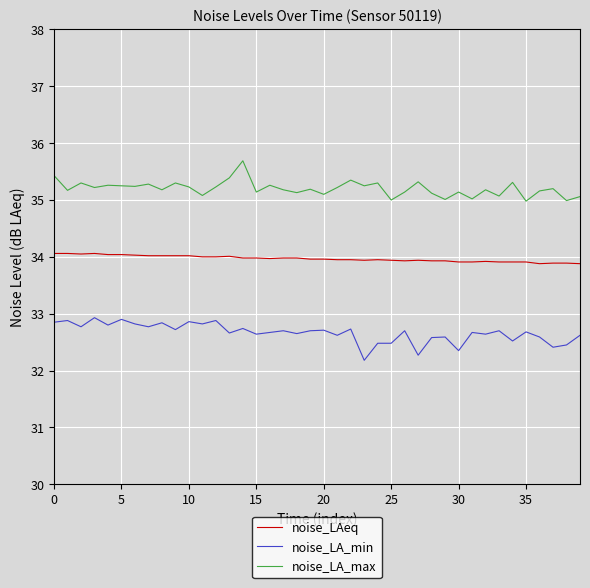

What is the difference between the maximum and minimum values in the noise_LA_max series?

0.7